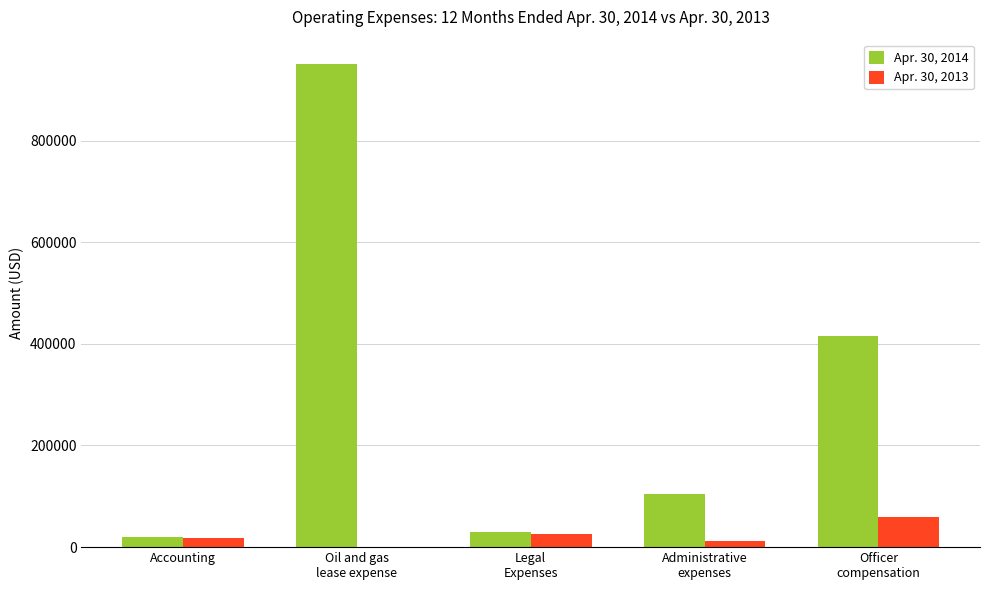

Does the chart contain stacked bars?

No